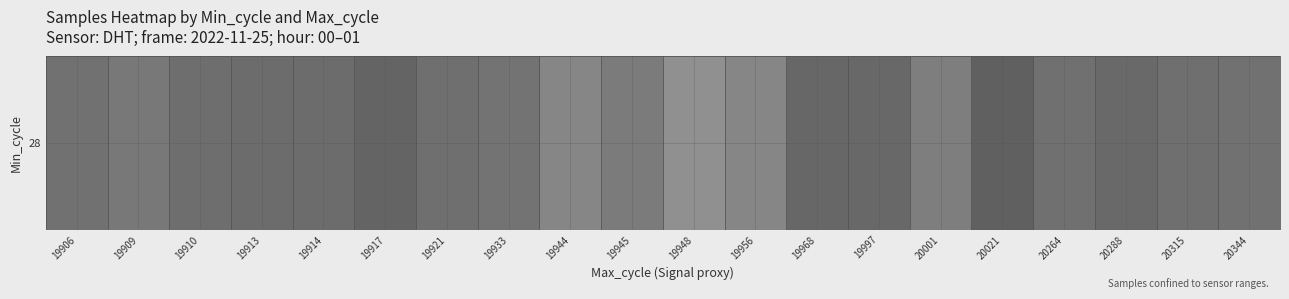

What is the greatest value displayed?

4982772